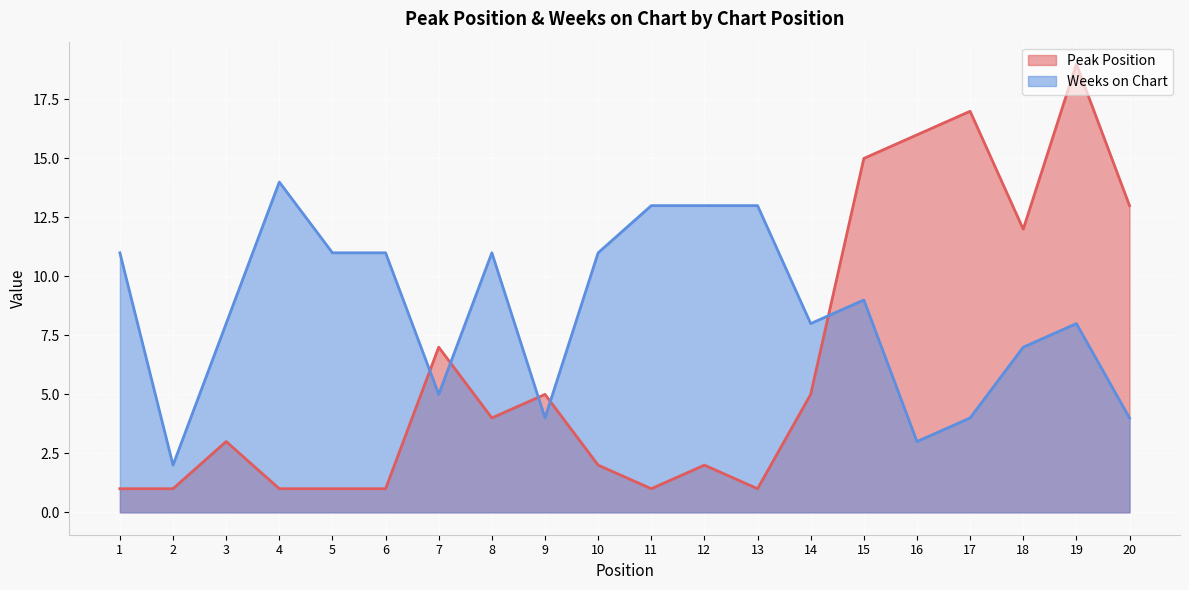

Which category has the lowest value in the Weeks on Chart series?

2